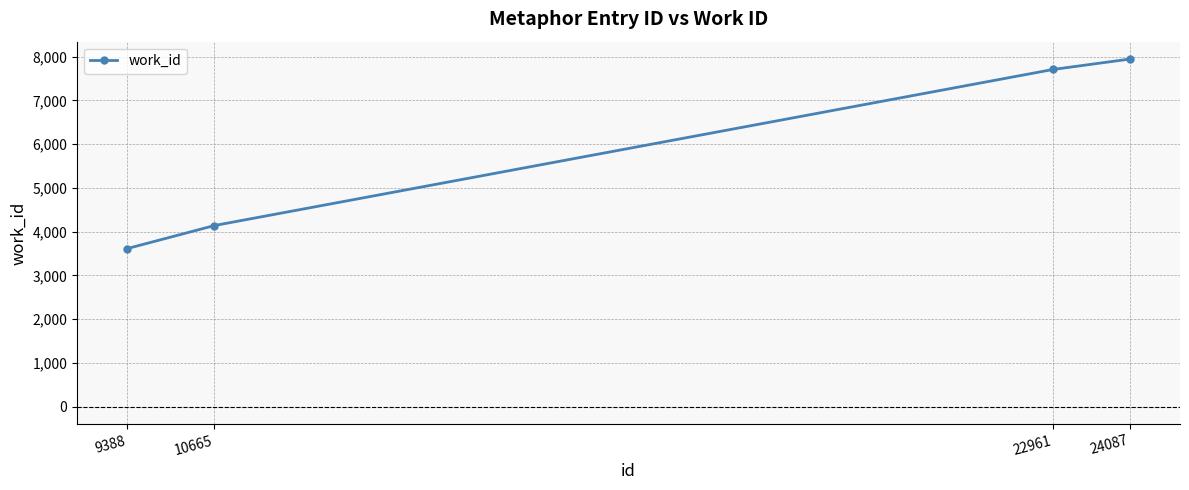

What is the sum of the values at 10665 and 24087?

12086